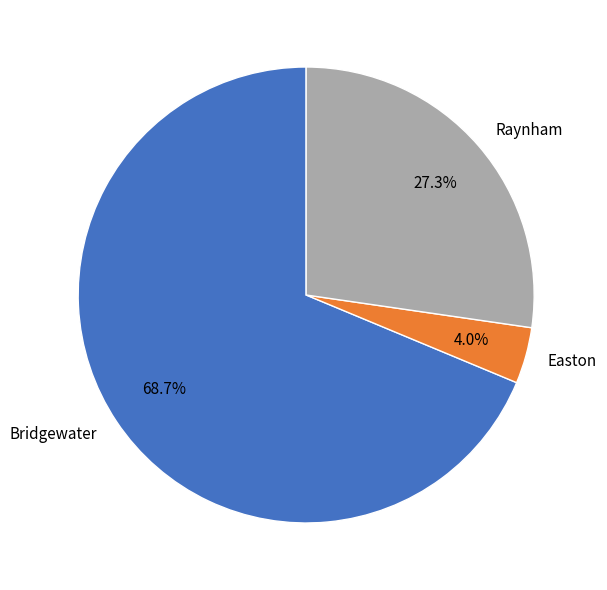

To the nearest percent, what is the difference between the Raynham and Bridgewater slice percentages?

41%